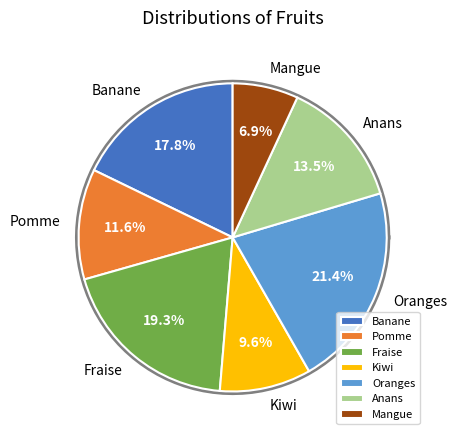

Is it true that Oranges is 36% of the pie?

False